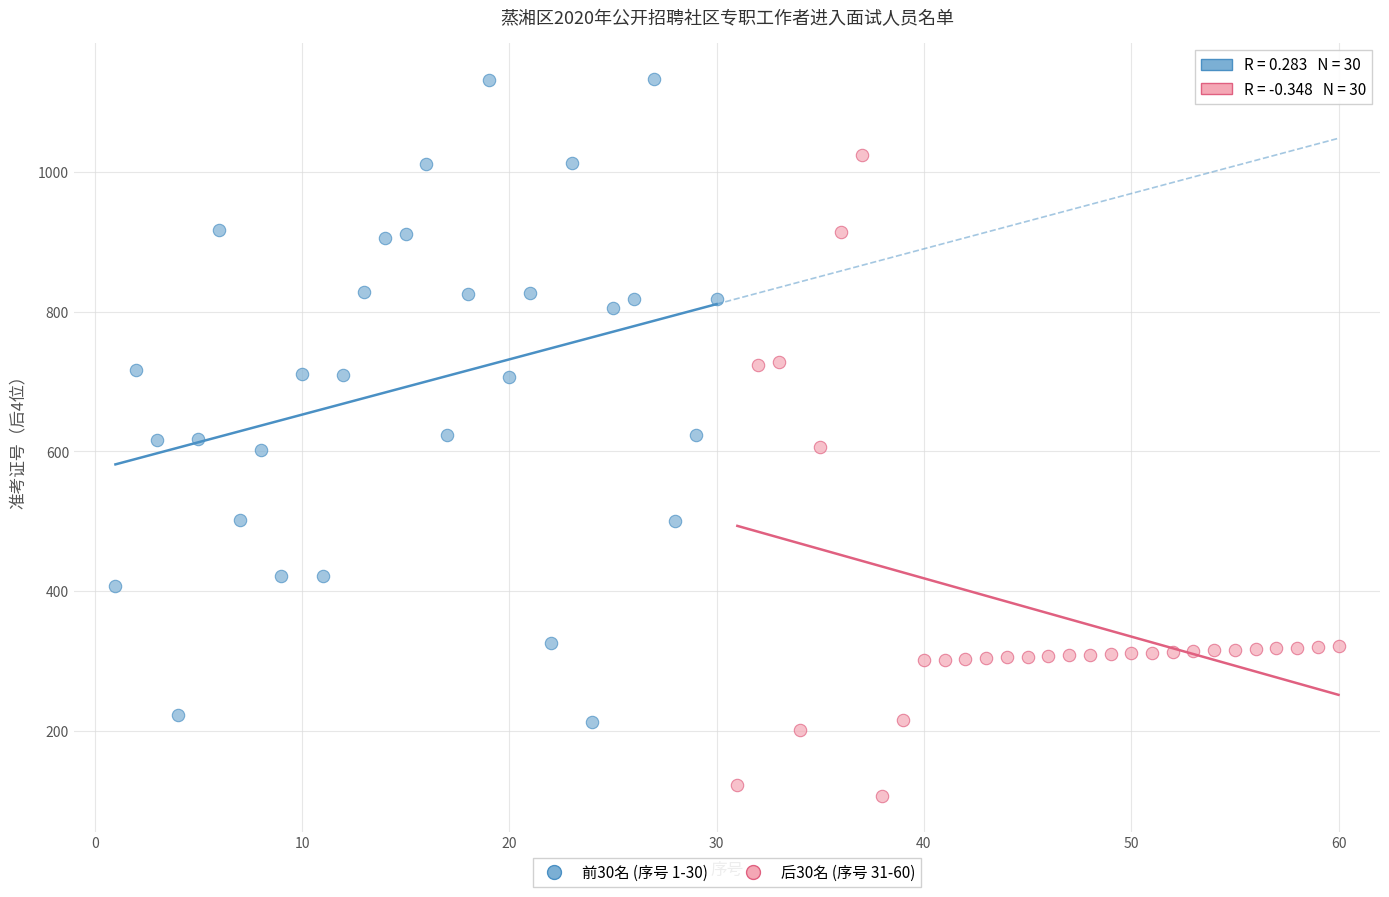

Which series contains the lowest Y value?

后30名 (序号 31-60)